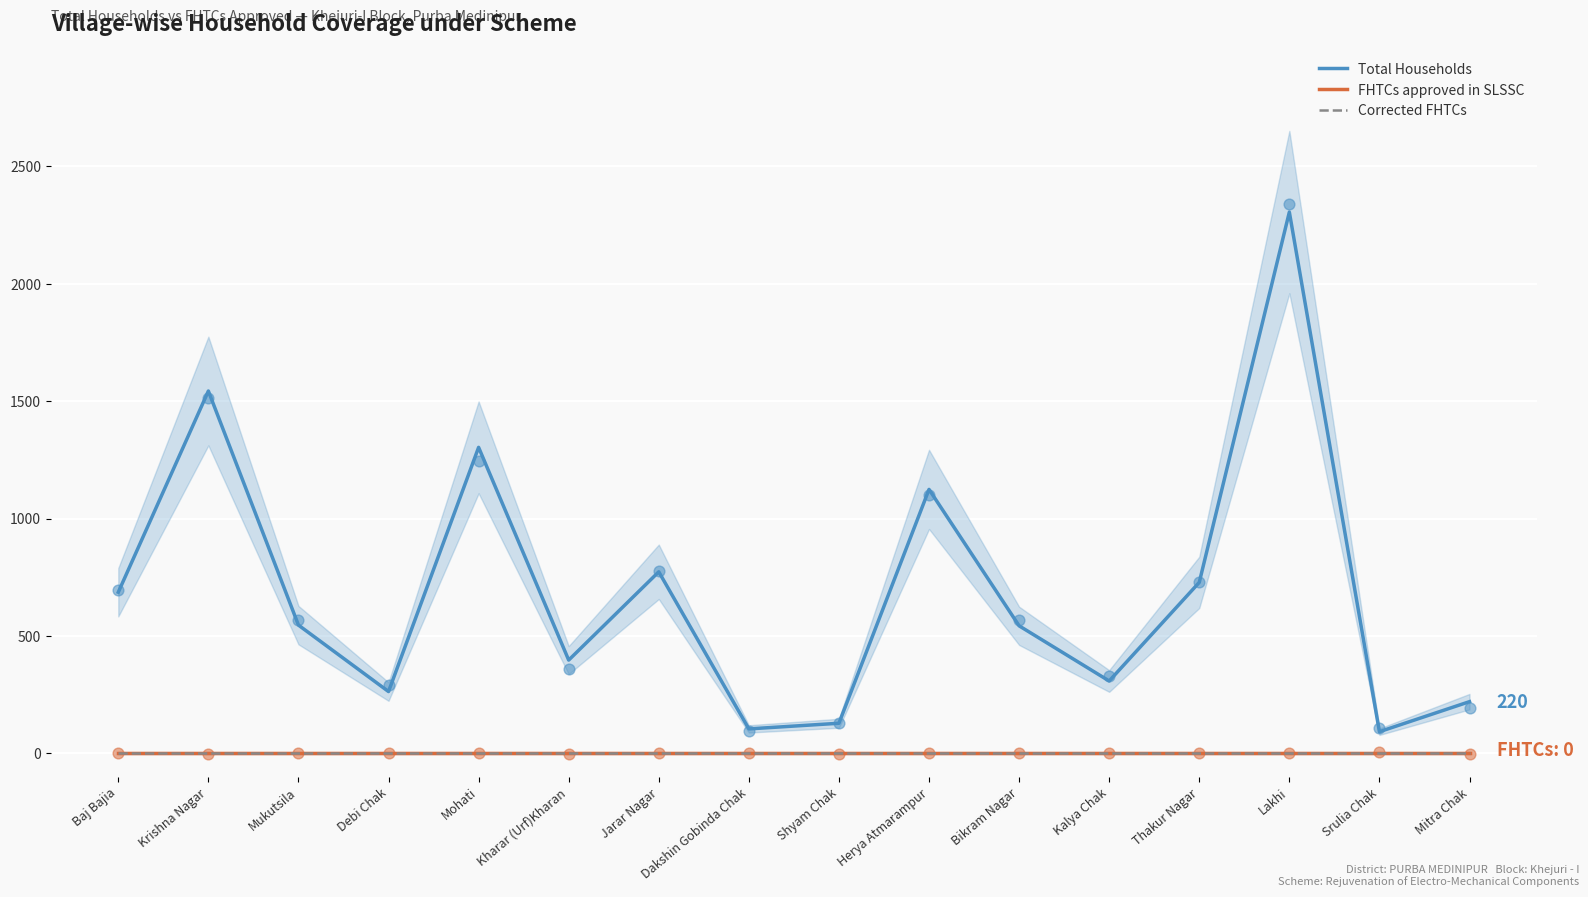

Which series reaches the maximum Y coordinate?

Total Households